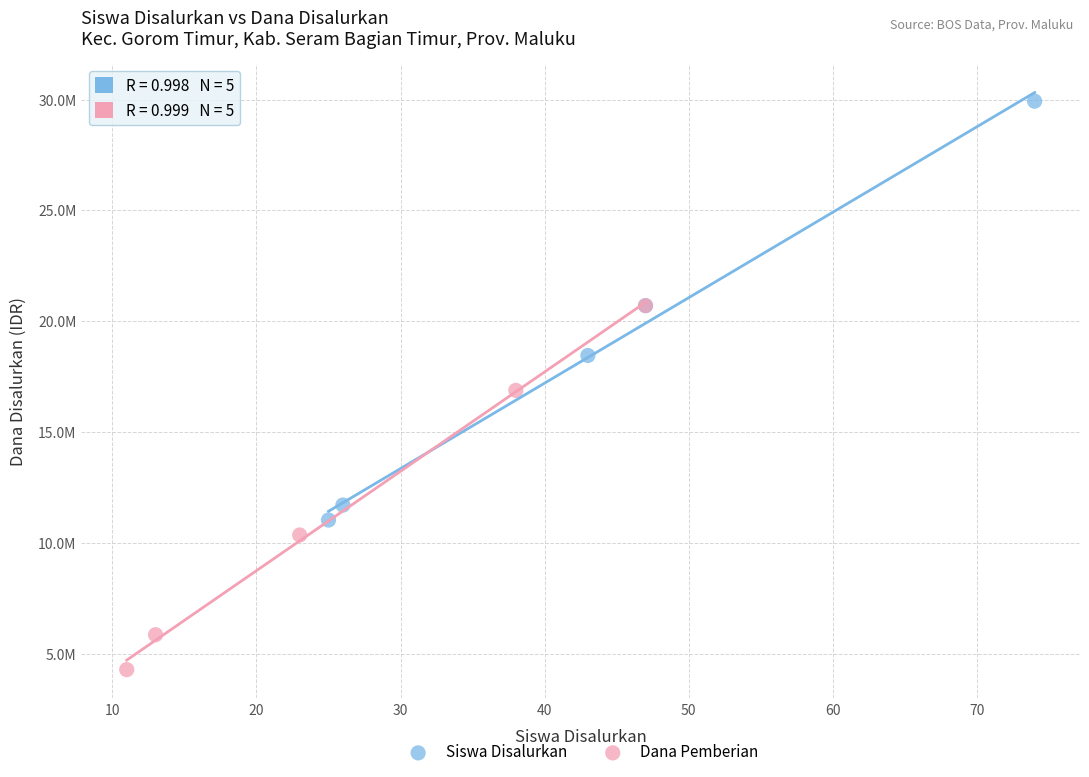

What are all the series names shown in the legend?

Siswa Disalurkan, Dana Pemberian